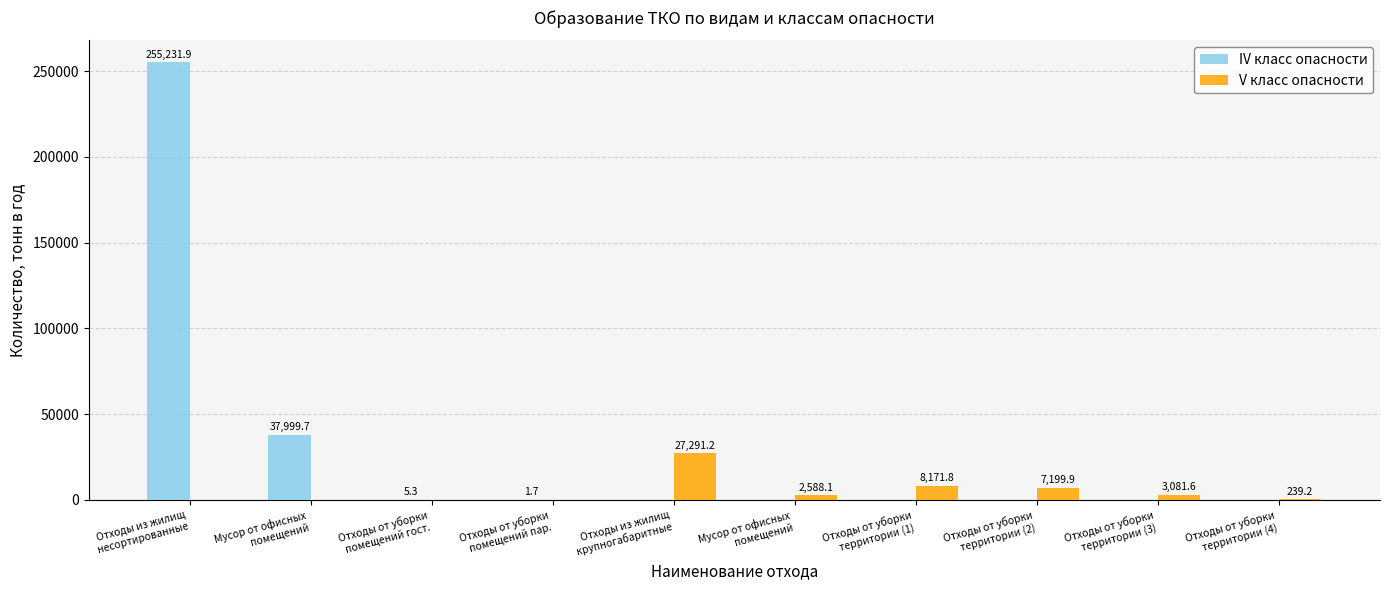

Reading left to right, what are all the values shown in this chart?

IV класс опасности: 255231.9	37999.7	5.3	1.7	0.0	0.0	0.0	0.0	0.0	0.0
V класс опасности: 0.0	0.0	0.0	0.0	27291.2	2588.1	8171.8	7199.9	3081.6	239.2